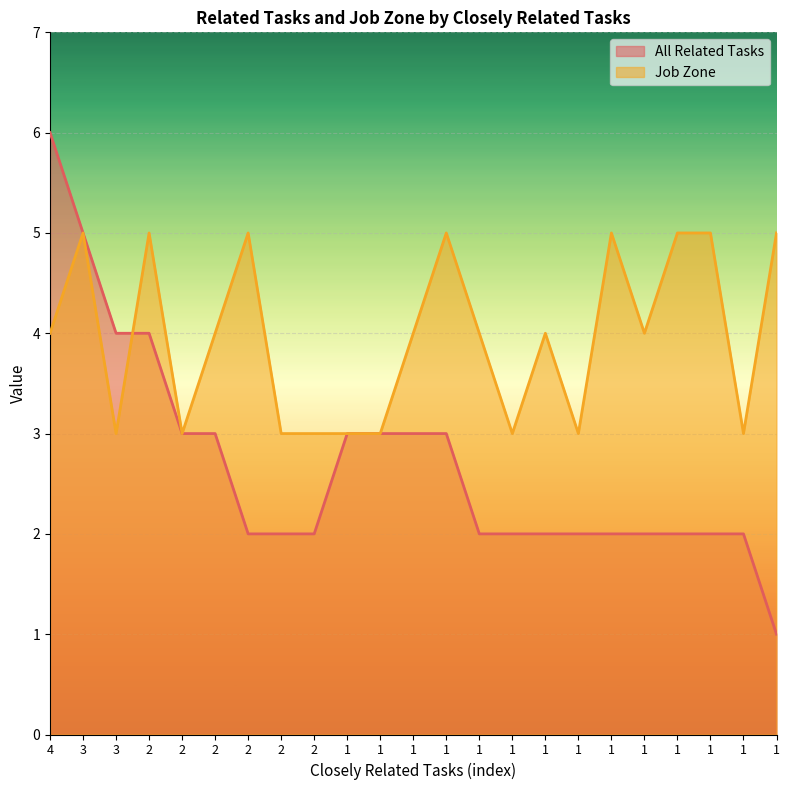

Rank the categories by All Related Tasks value from highest to lowest.

4, 3, 3, 2, 2, 2, 1, 1, 1, 1, 2, 2, 2, 1, 1, 1, 1, 1, 1, 1, 1, 1, 1